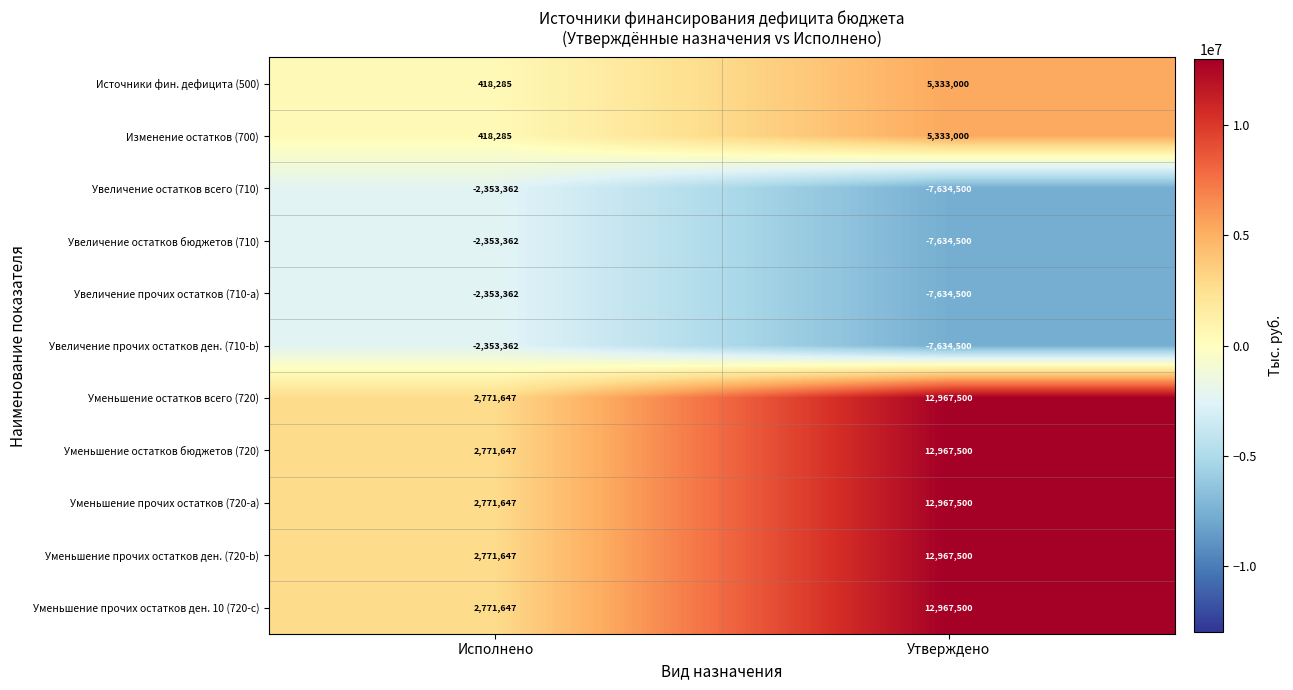

How many series are shown in this chart?

11